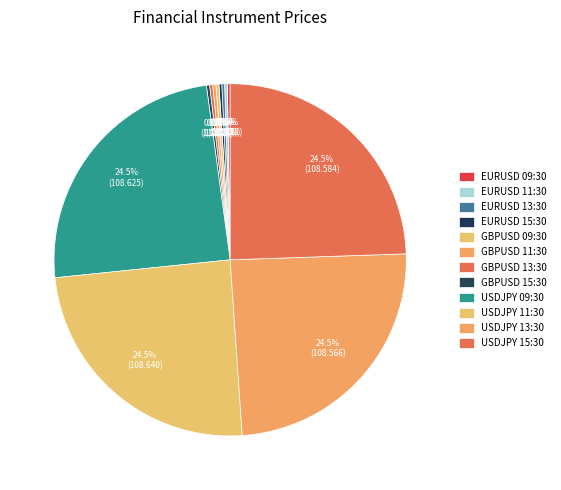

How much of the chart is everything except GBPUSD 09:30?

99.7%